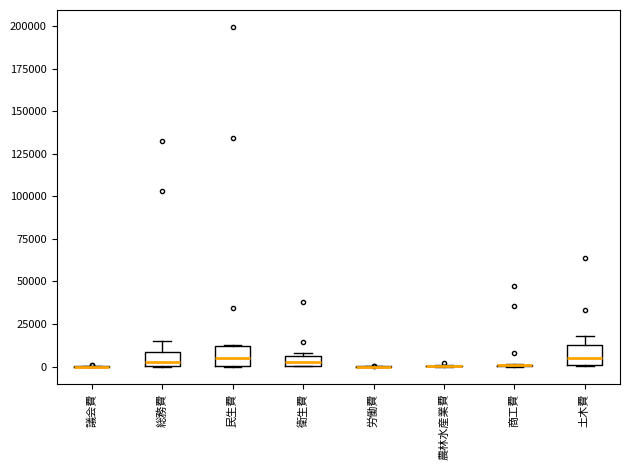

Where is the lower edge of the box for 民生費 on the y-axis? The values are not printed on the chart, so give them approximately, as read against the axis.

0